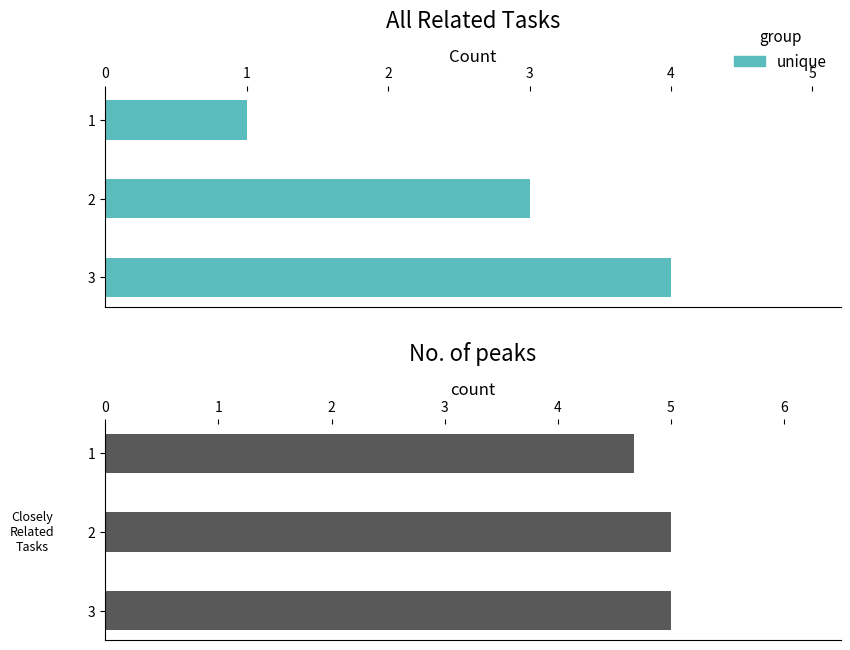

What is the greatest value displayed?

5.0